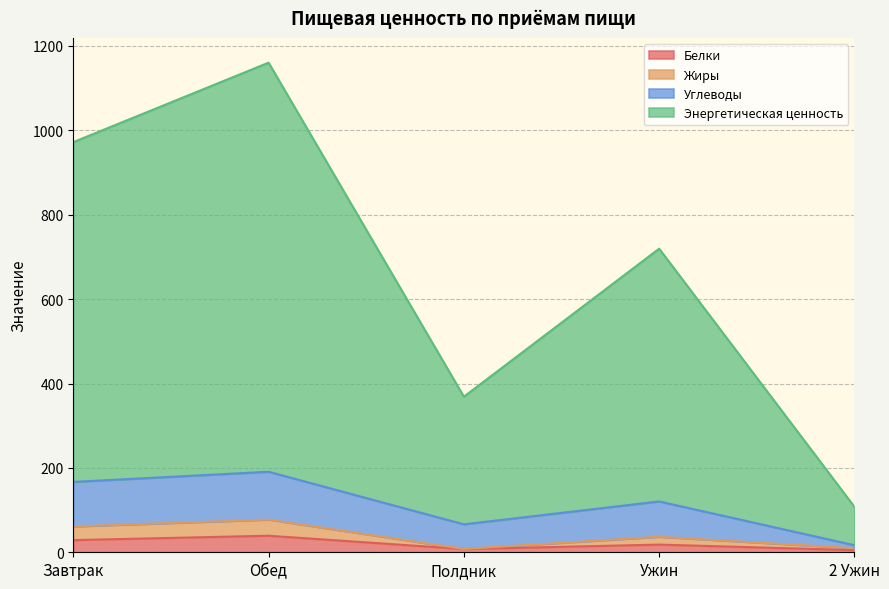

What is the total value across all series at Обед?

1160.4